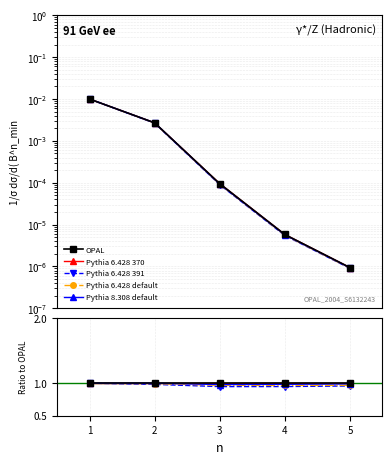

True or false: OPAL and Pythia 6.428 default cross at least once.

False